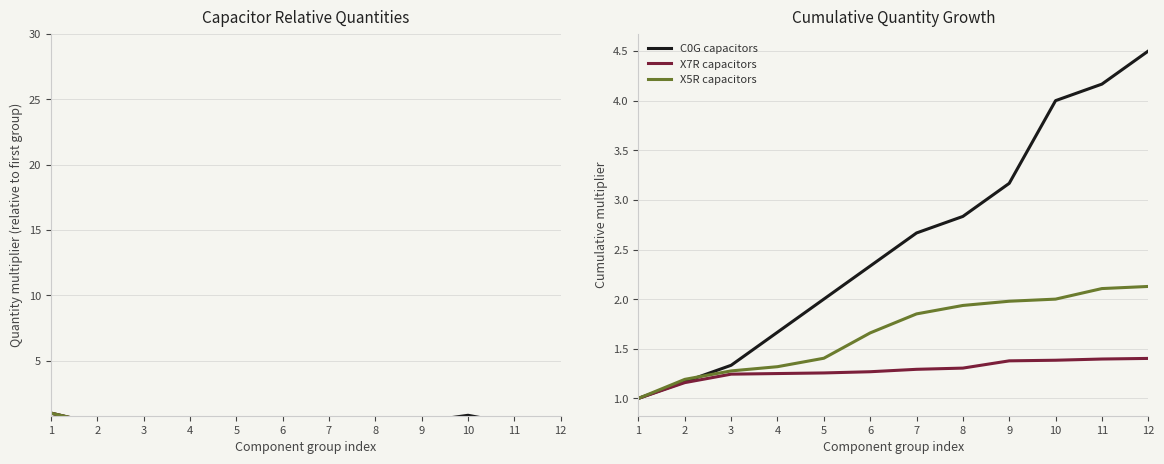

The value of X5R capacitors at 3 is 1.3. True or false?

True